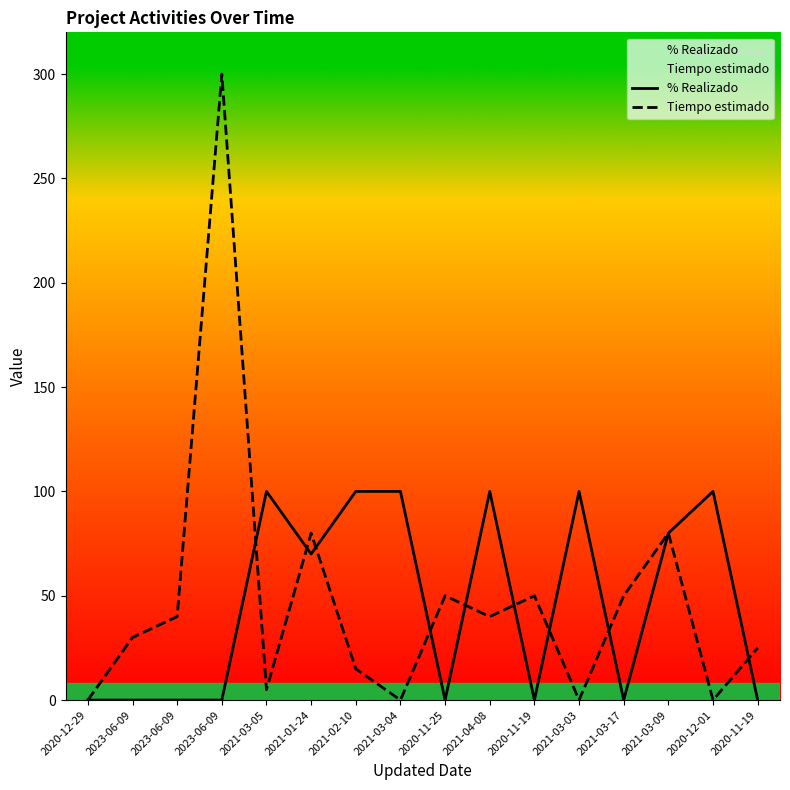

List the labels in order of Tiempo estimado value, smallest first.

2020-12-29, 2021-03-04, 2021-03-03, 2020-12-01, 2021-03-05, 2021-02-10, 2020-11-19, 2023-06-09, 2023-06-09, 2021-04-08, 2020-11-25, 2020-11-19, 2021-03-17, 2021-01-24, 2021-03-09, 2023-06-09